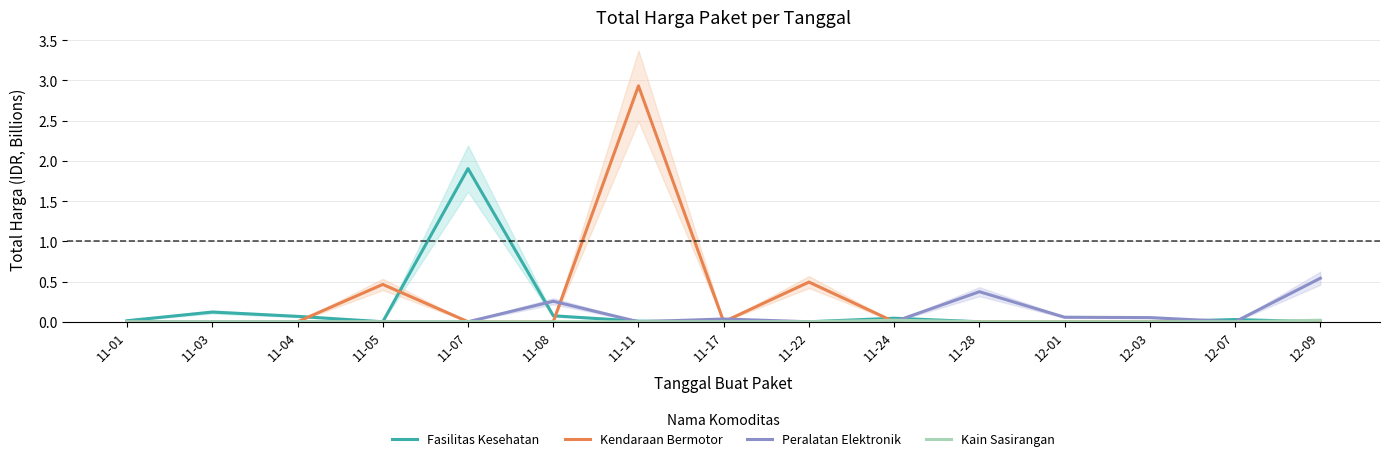

List the series in order of their peak value, lowest first.

Kain Sasirangan, Peralatan Elektronik, Fasilitas Kesehatan, Kendaraan Bermotor